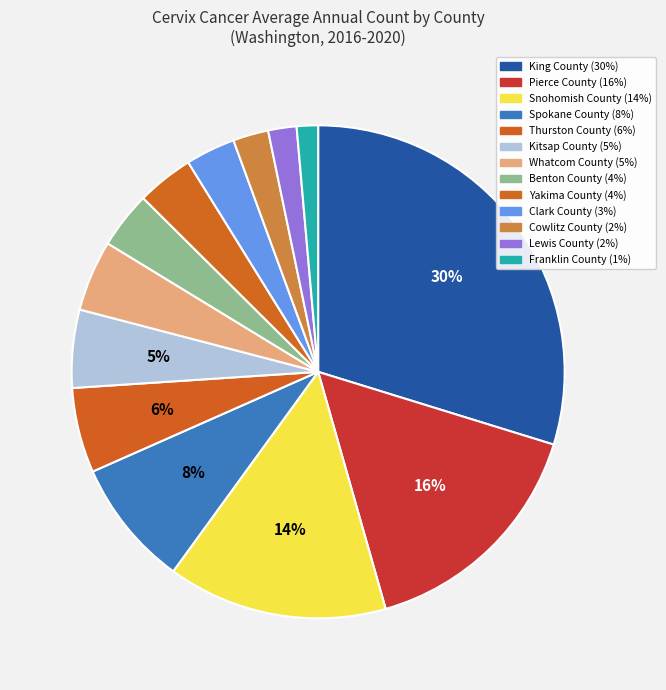

Is it true that Lewis County is 1% of the pie?

False